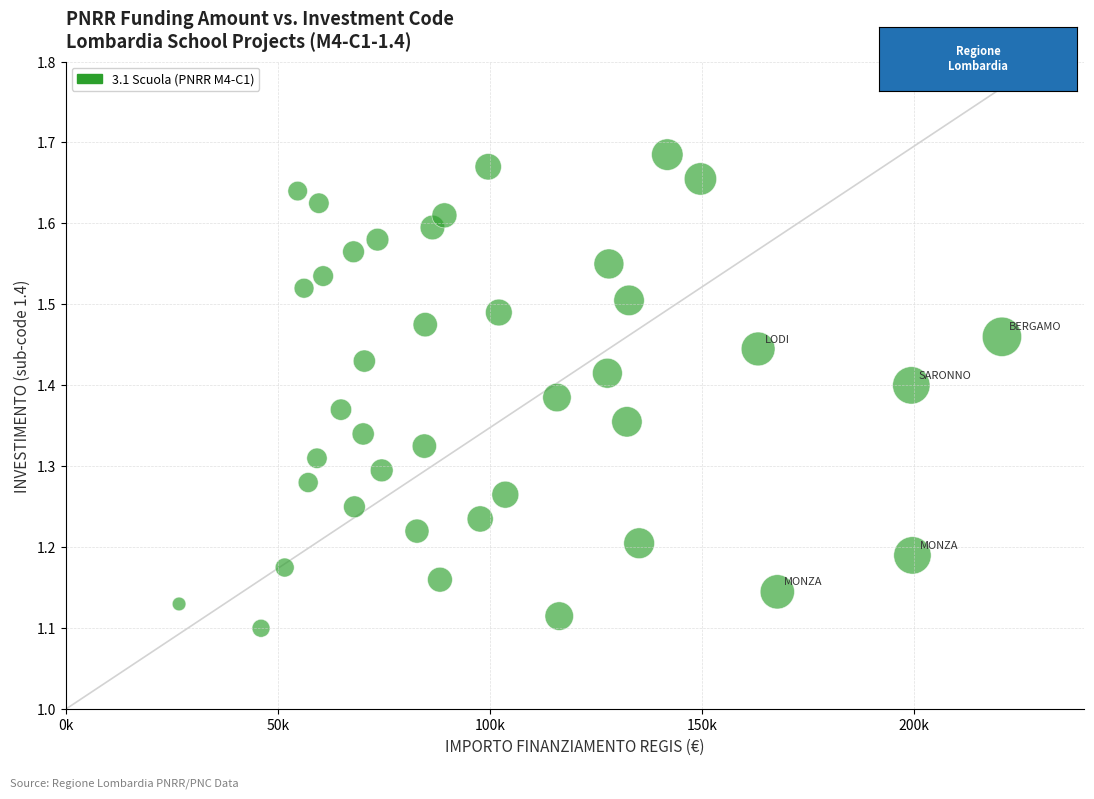

What is the range of Y values (max minus min)?

0.6